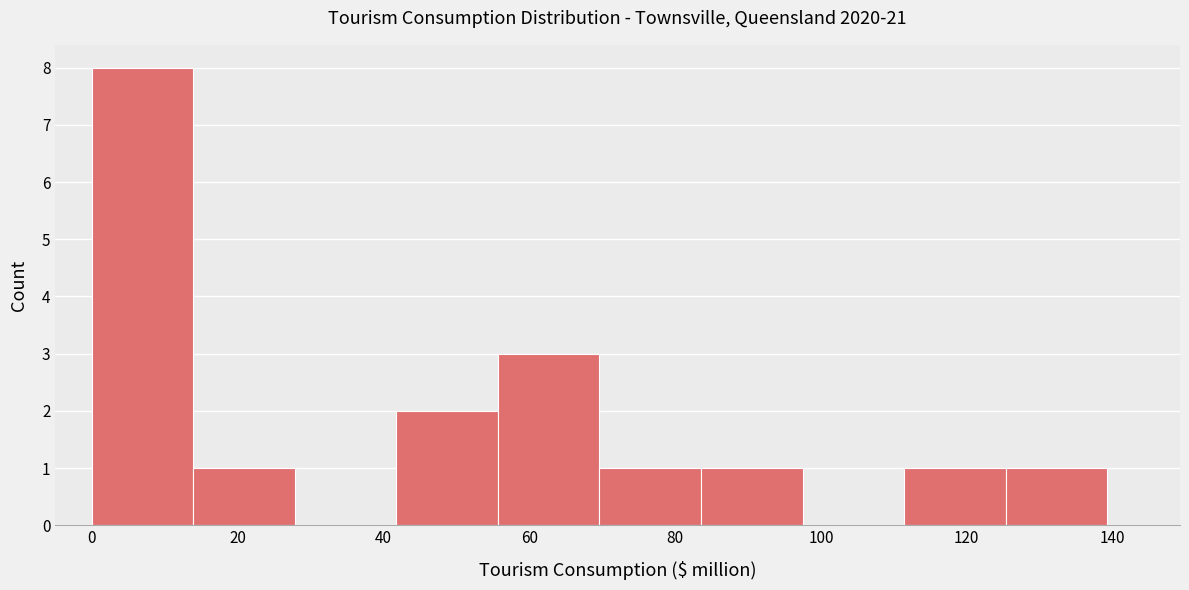

How tall is the bar that spans 56 to 70 on the x-axis? Neither the bar edges nor the heights are printed on the chart, so give them approximately, as read against the axes.

3